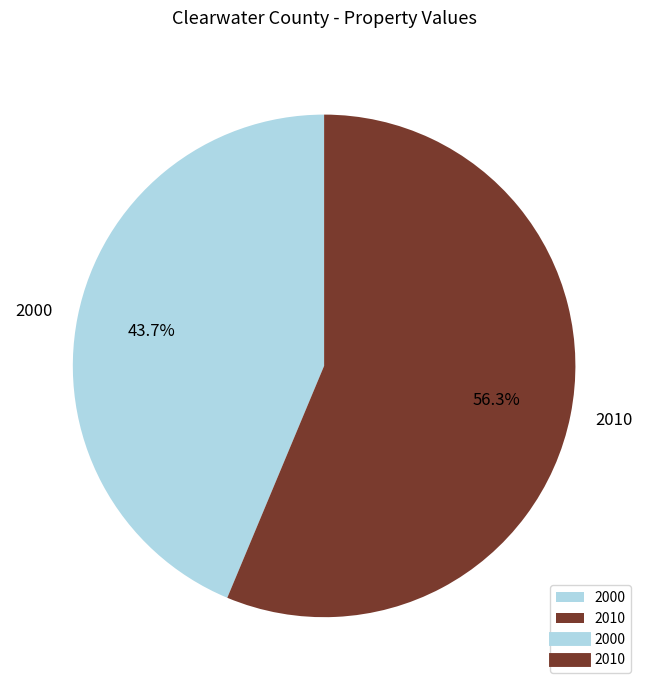

Count the number of slices in the pie.

2